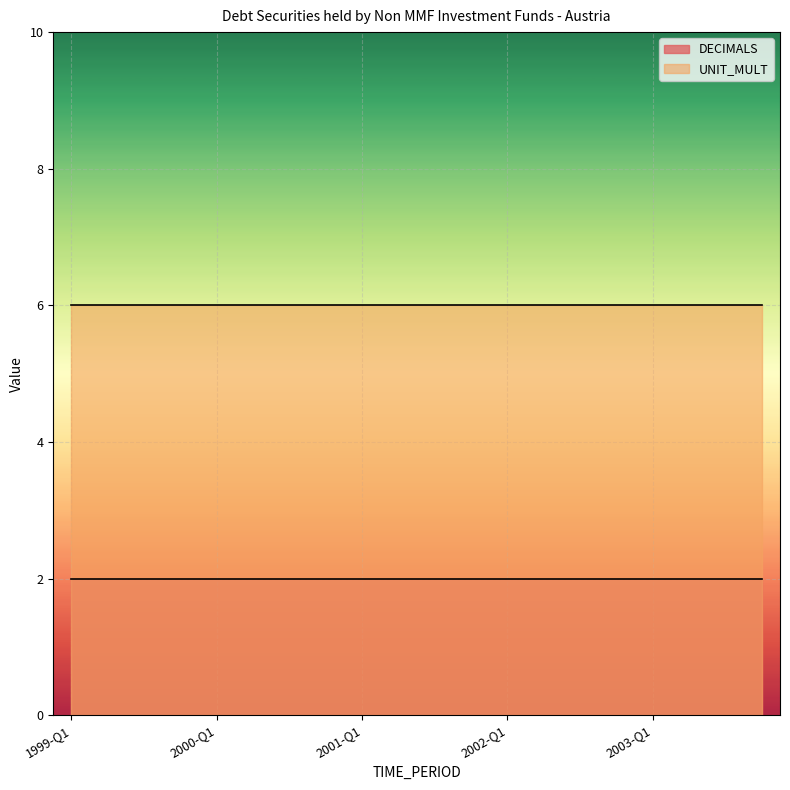

The UNIT_MULT series shows 3 at 2002-Q4. True or false?

False